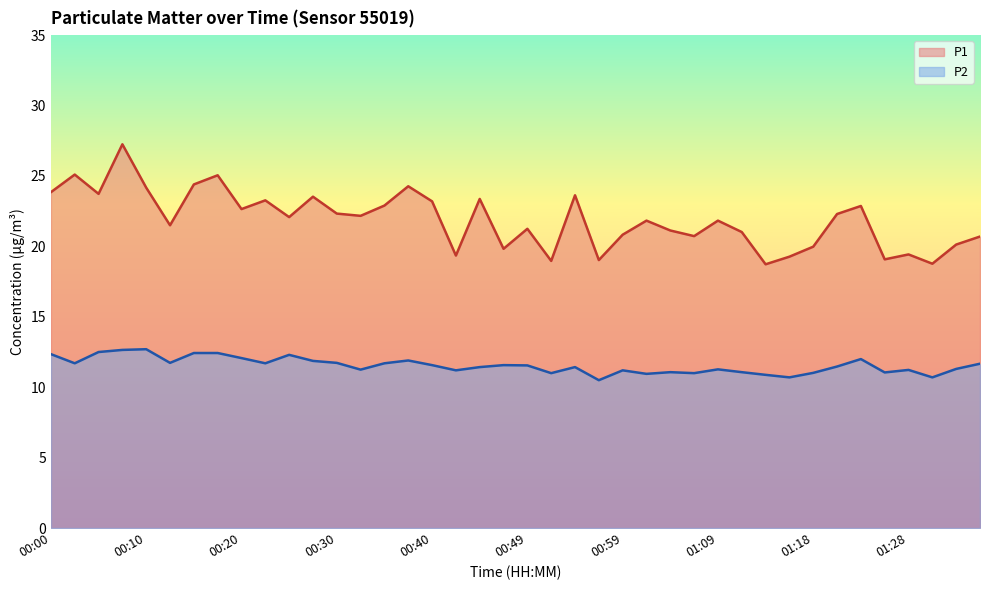

The value of P1 at 00:47 is 34.6. True or false?

False